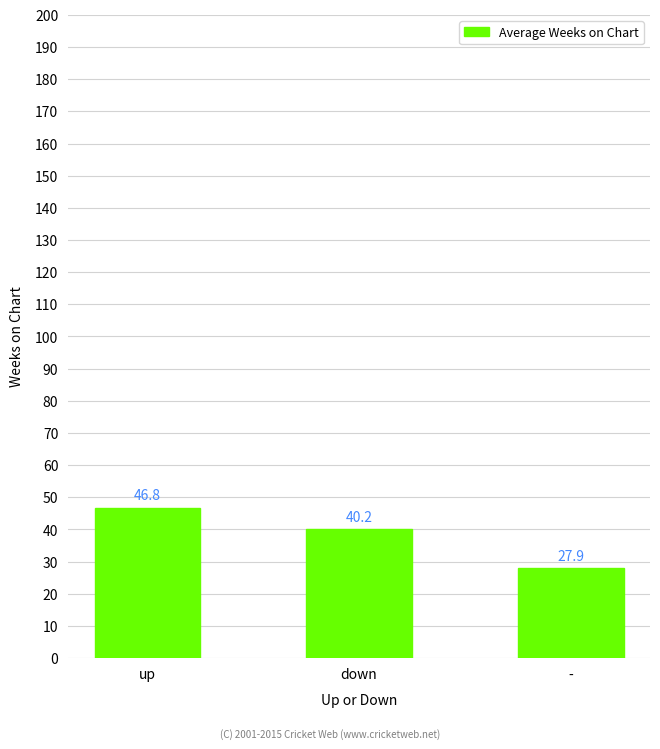

Reading left to right, what are all the values shown in this chart?

up=46.8	down=40.2	-=27.9